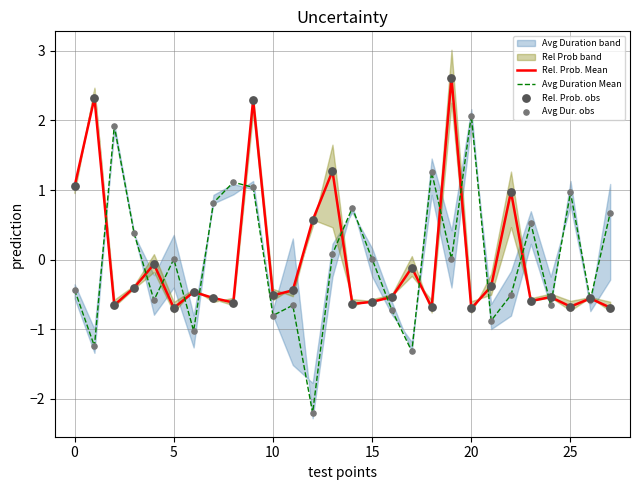

What is the highest value of the Avg Duration Mean series?

2.1